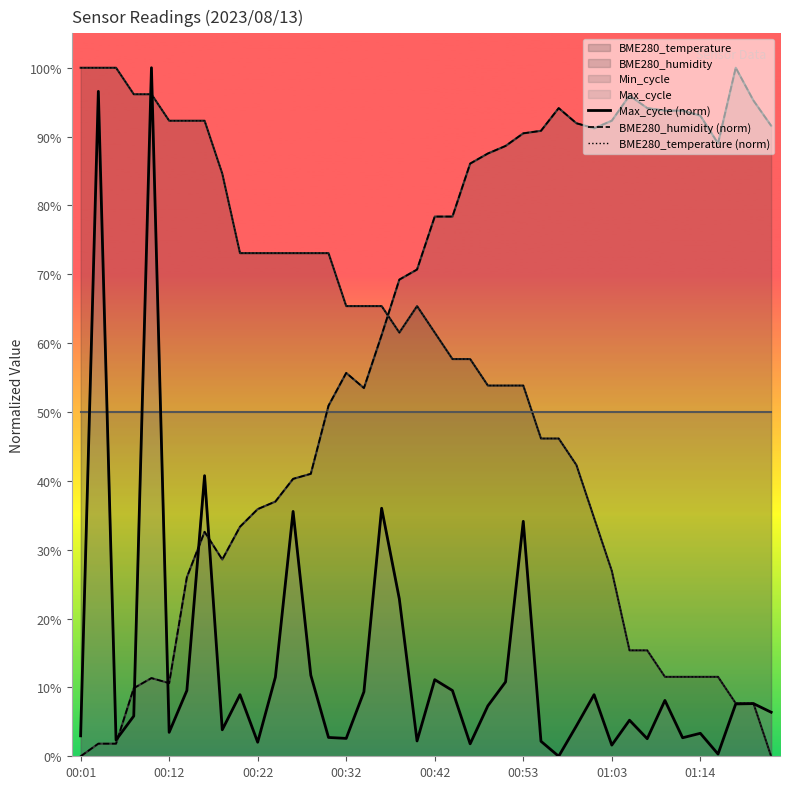

Is it true that BME280_humidity (norm) equals 0.2 at 11?

False